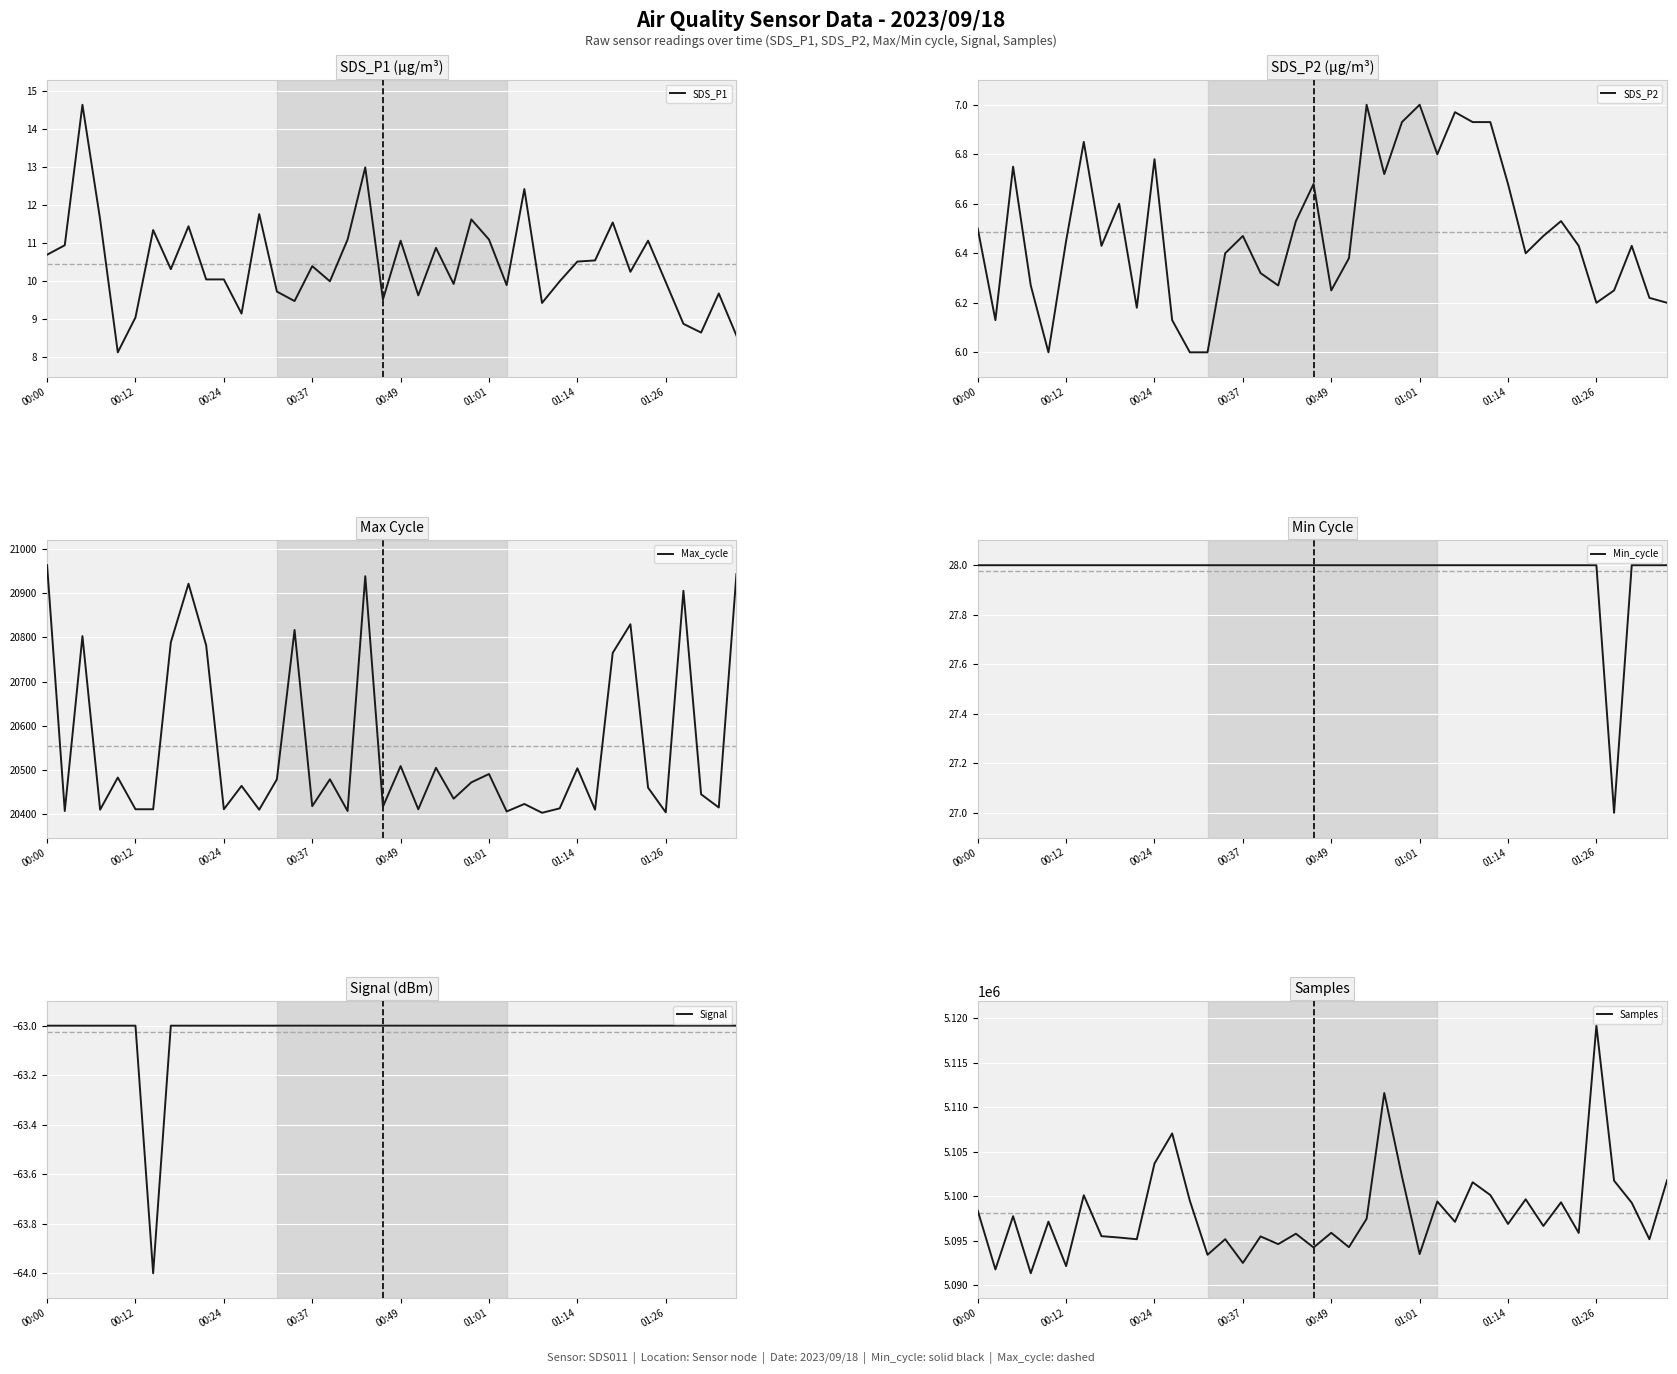

Which series has the largest total across all categories?

Samples